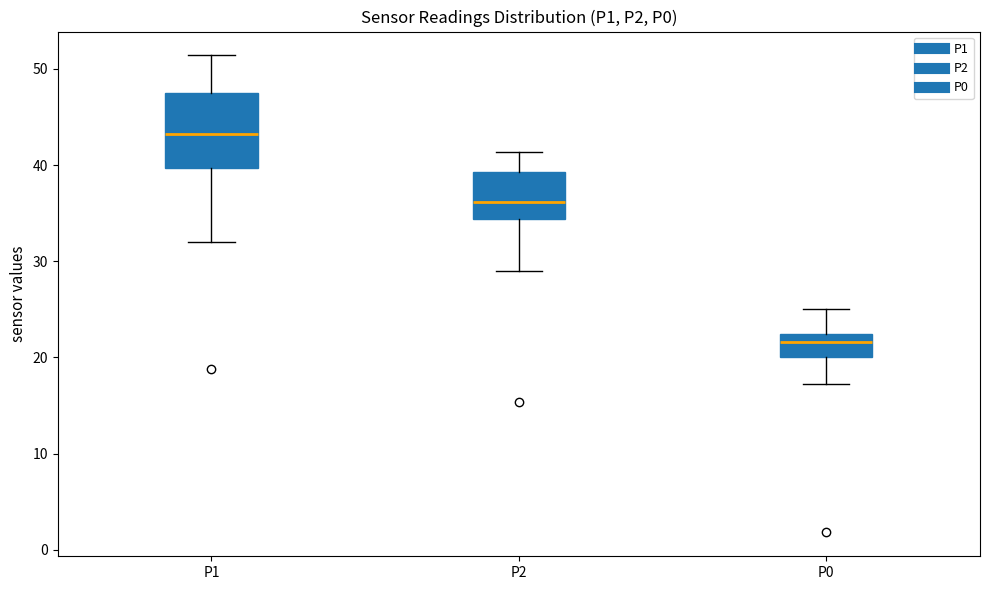

Reading left to right, read every box against the y-axis: the position of its median line, the range the box covers, and the ends of its whiskers. The values are not printed on the chart, so give them approximately, as read against the axis.

P1: median 43, box 40 to 48, whiskers 32 to 51
P2: median 36, box 34 to 39, whiskers 29 to 41
P0: median 22 (just below the box's upper edge), box 20 to 22, whiskers 17 to 25